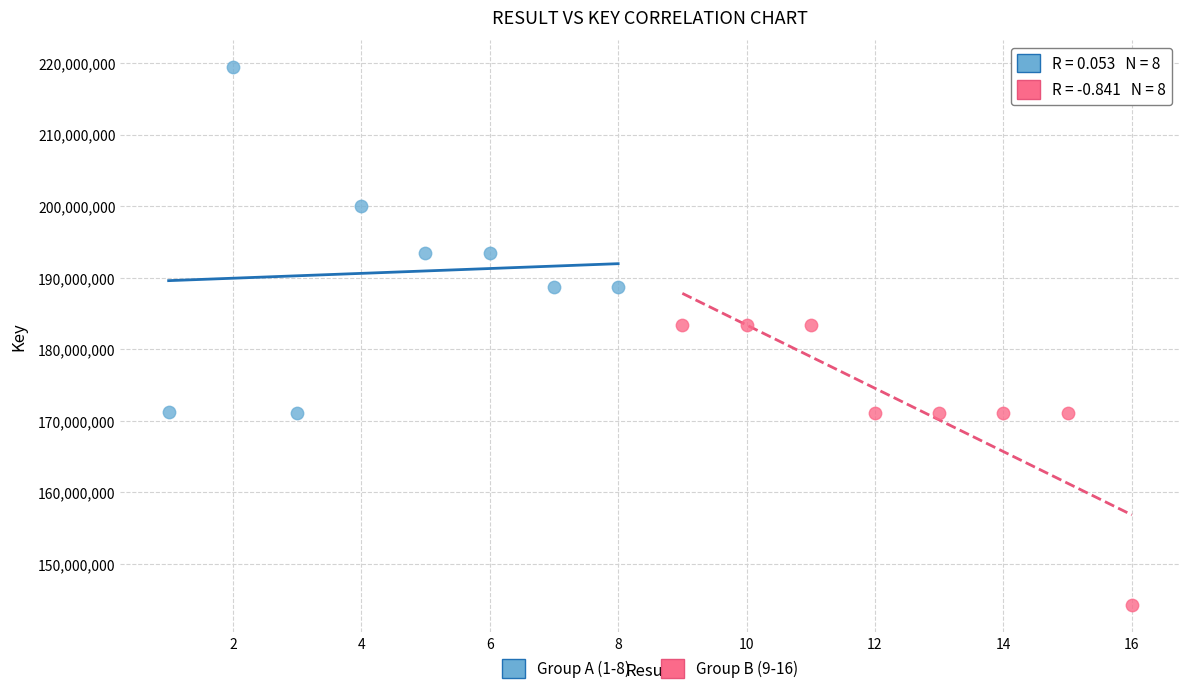

Which series has the widest spread of Y values?

Group A (1-8)